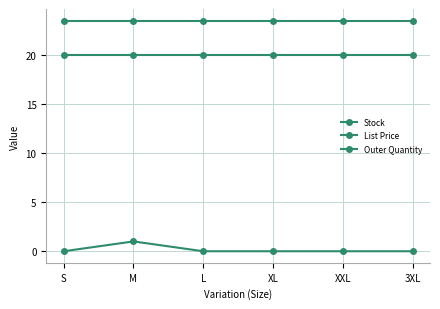

True or false: List Price and Stock intersect in this chart.

False